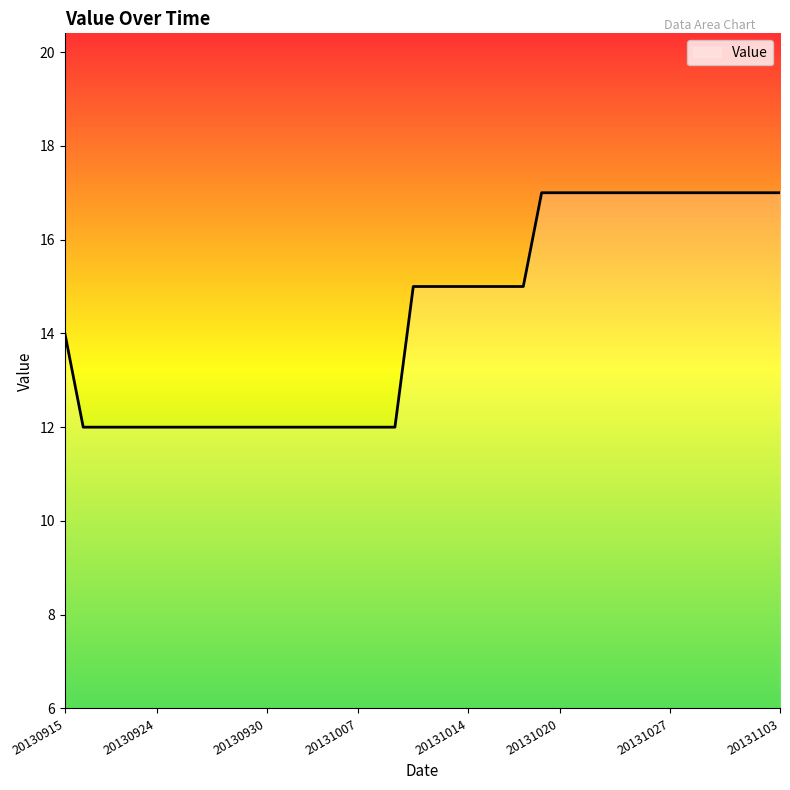

How many values are between 12 and 17?

40